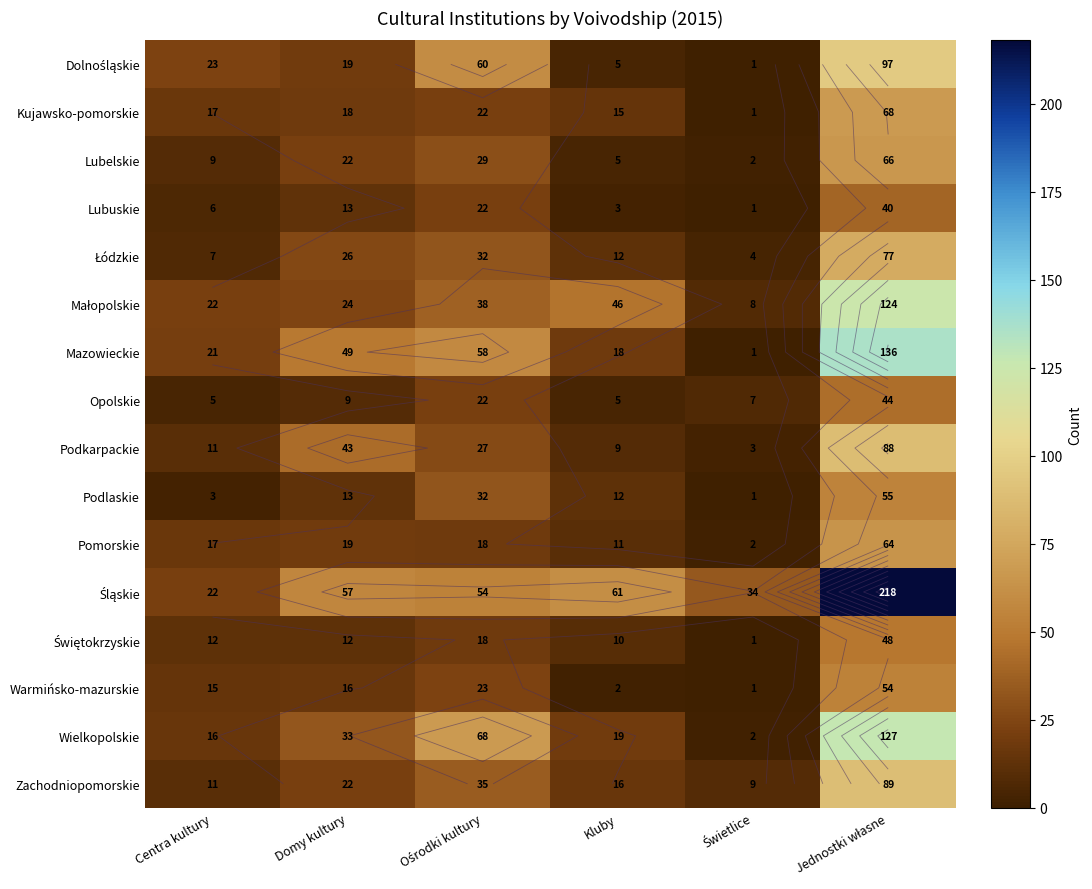

What is the average value of the Opolskie series?

15